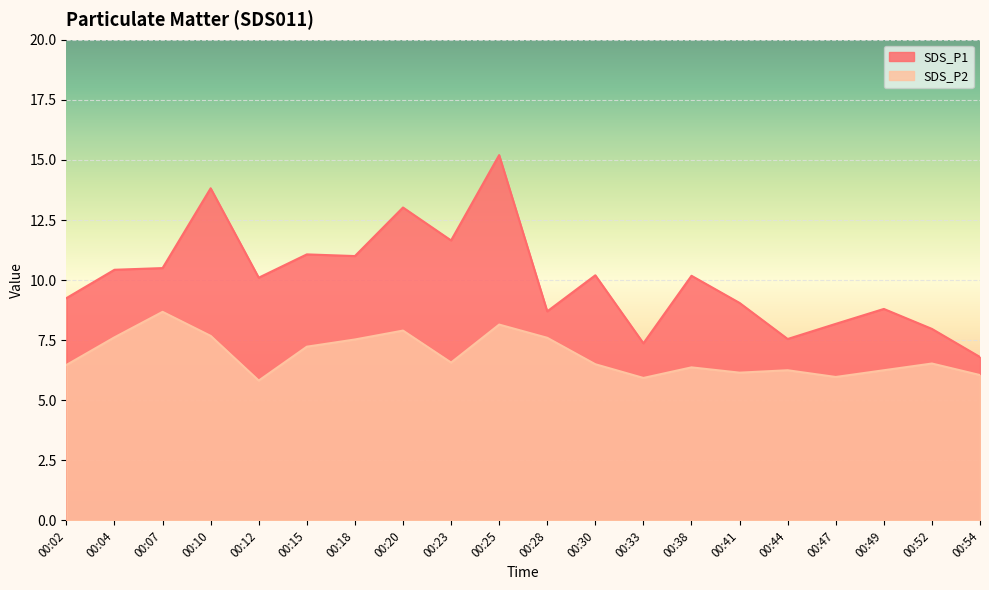

True or false: SDS_P2 and SDS_P1 cross at least once.

False